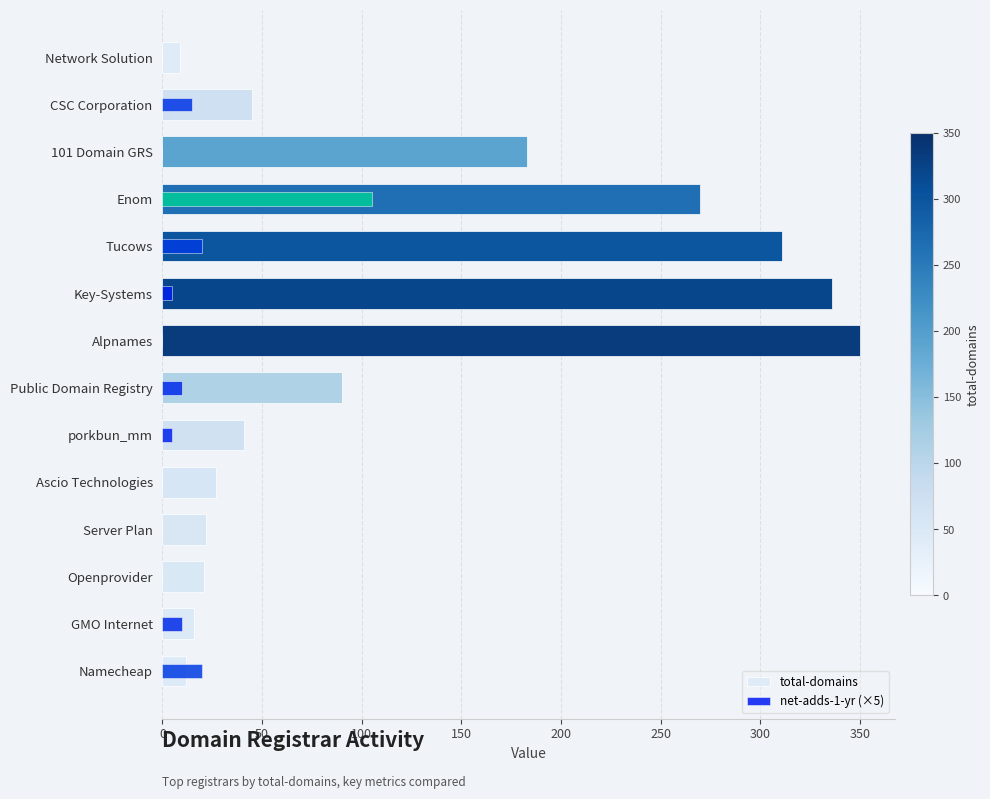

Reading left to right, what are all the values shown in this chart?

total-domains: 9	45	183	270	311	336	350	90	41	27	22	21	16	12
net-adds-1-yr (×5): 0	15	0	105	20	5	0	10	5	0	0	0	10	20